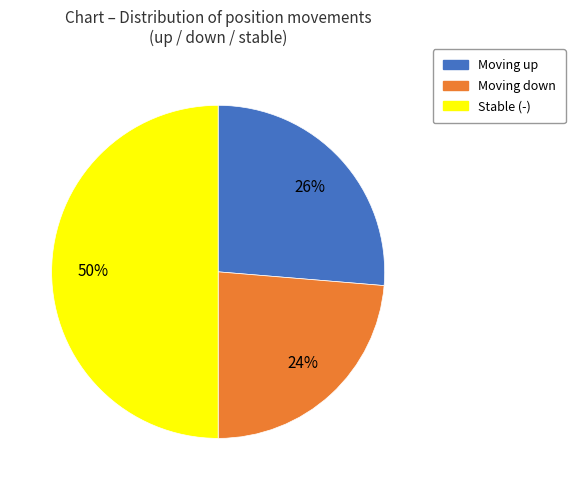

To the nearest percent, what is the difference between the largest and smallest slice percentages?

26%